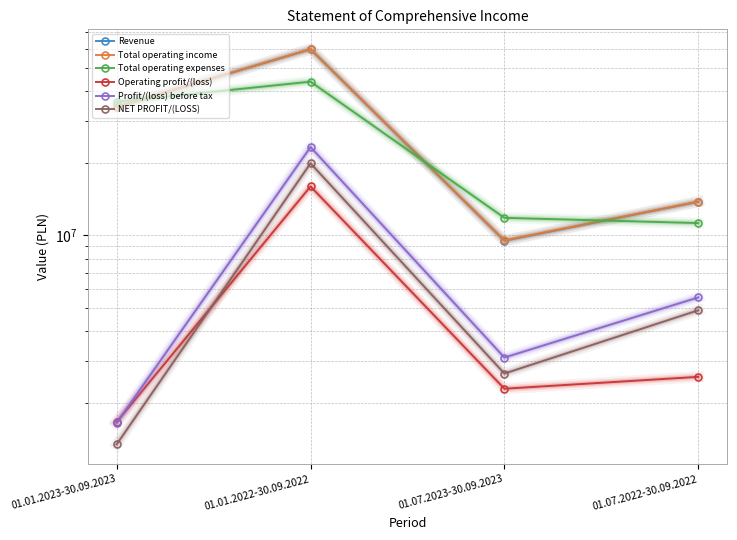

Where is the first local maximum for Profit/(loss) before tax?

01.01.2022-30.09.2022